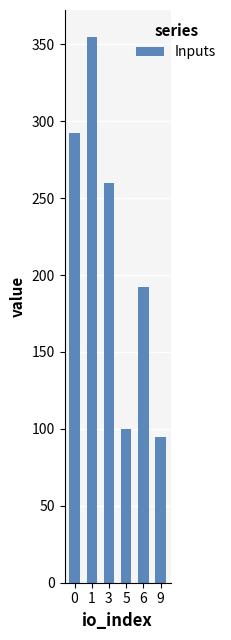

What is the difference between the second highest and second lowest values?

192.0